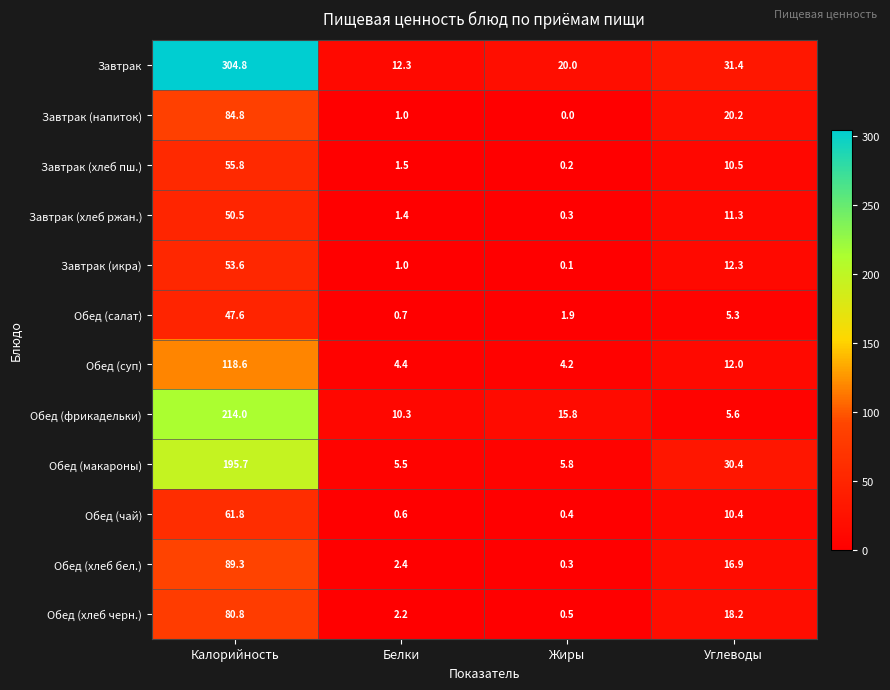

What is the difference between the highest and lowest values at Белки?

11.7